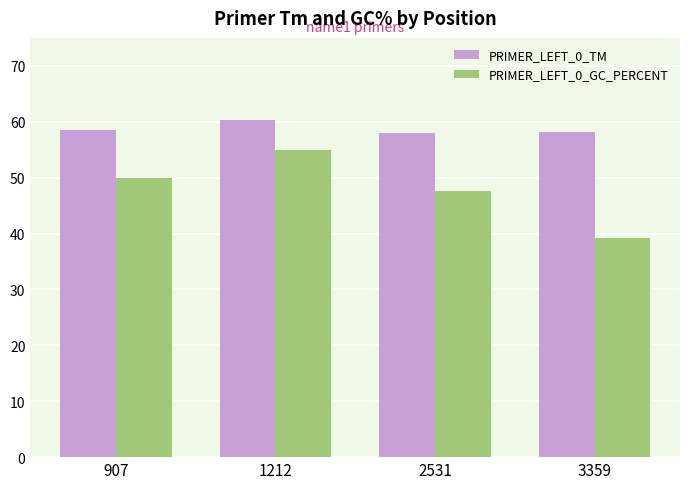

What is the difference between the highest and lowest values at 3359?

19.1